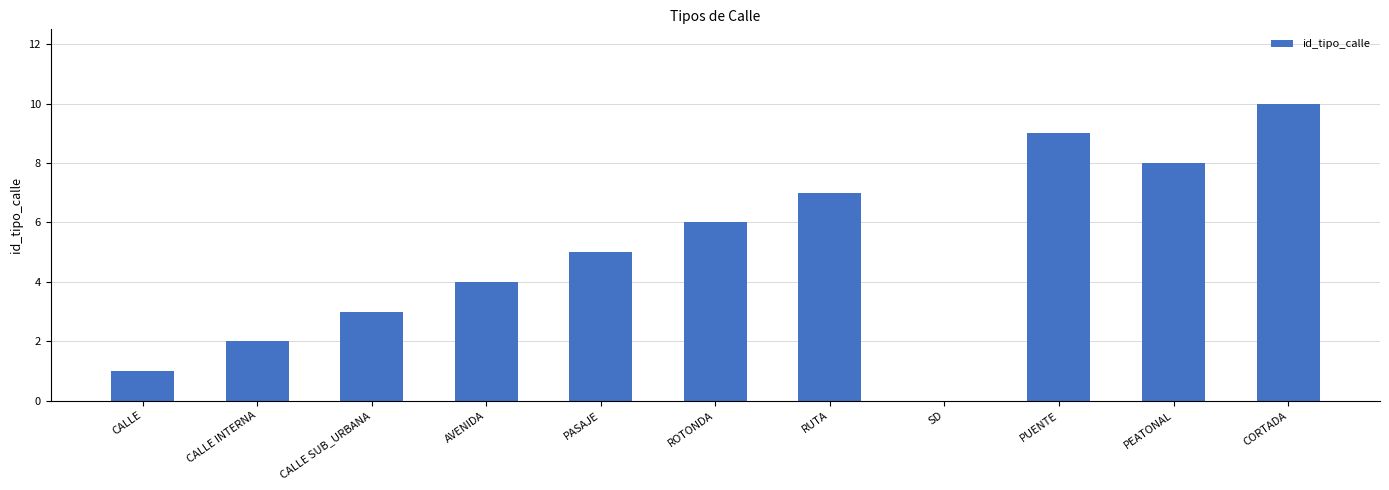

True or false: the data shows 4 at AVENIDA.

True